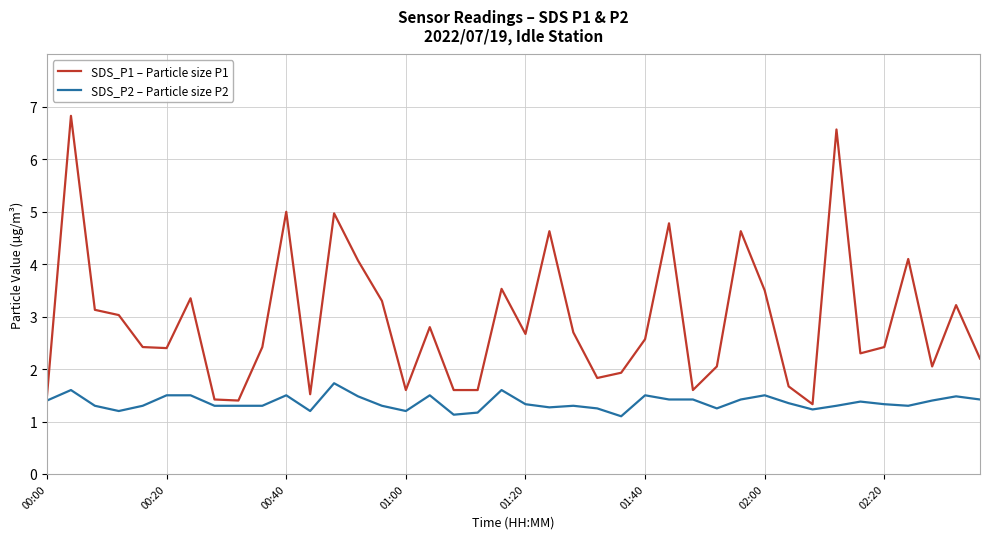

What is the maximum value for SDS_P1 – Particle size P1?

6.8